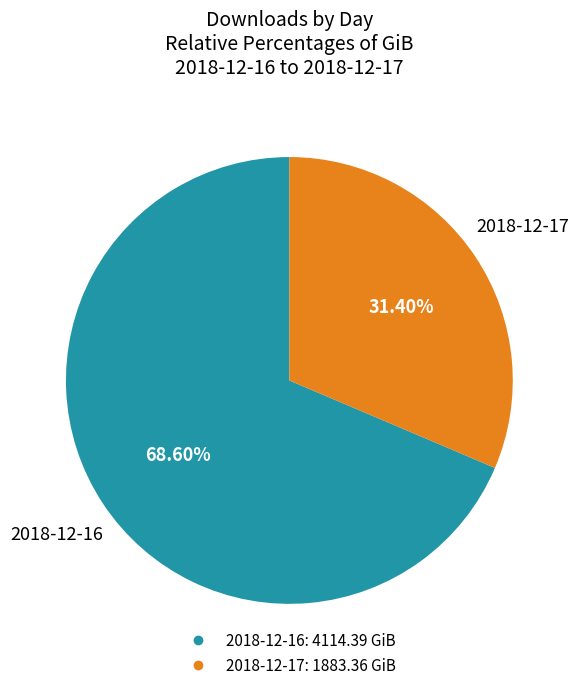

Which category has the smallest portion of the pie?

2018-12-17